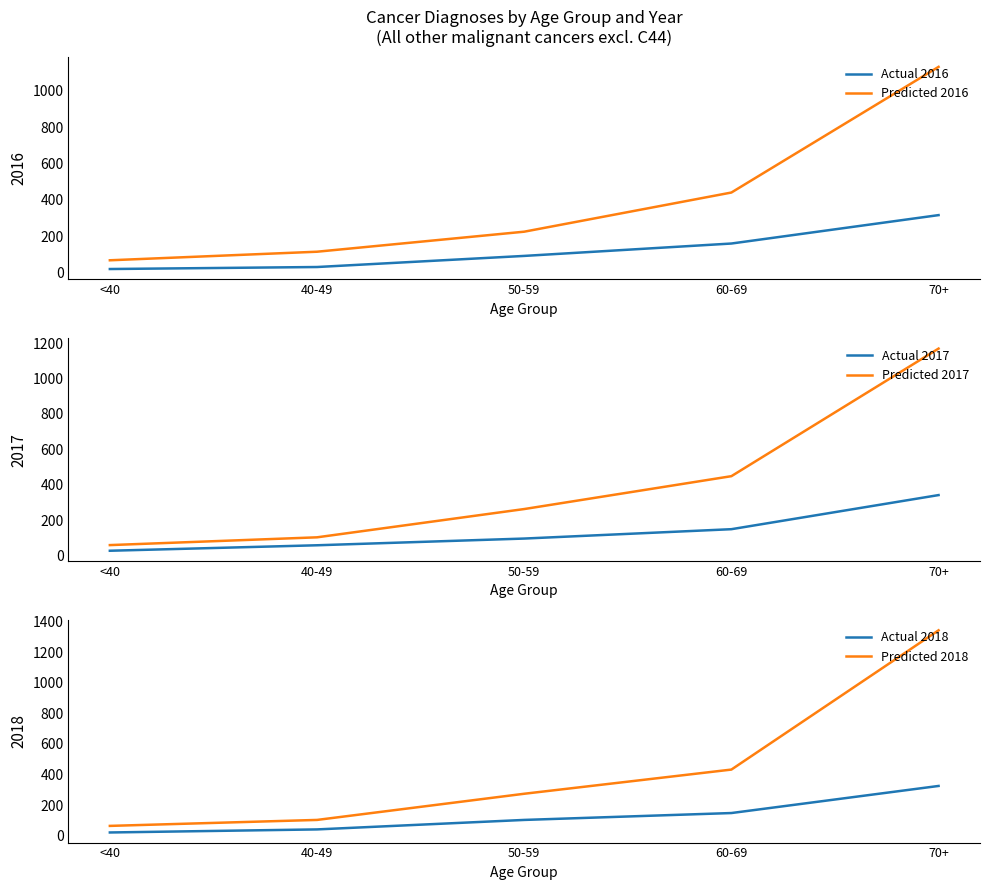

True or false: Predicted 2018 has a value of 690 at 60-69.

False